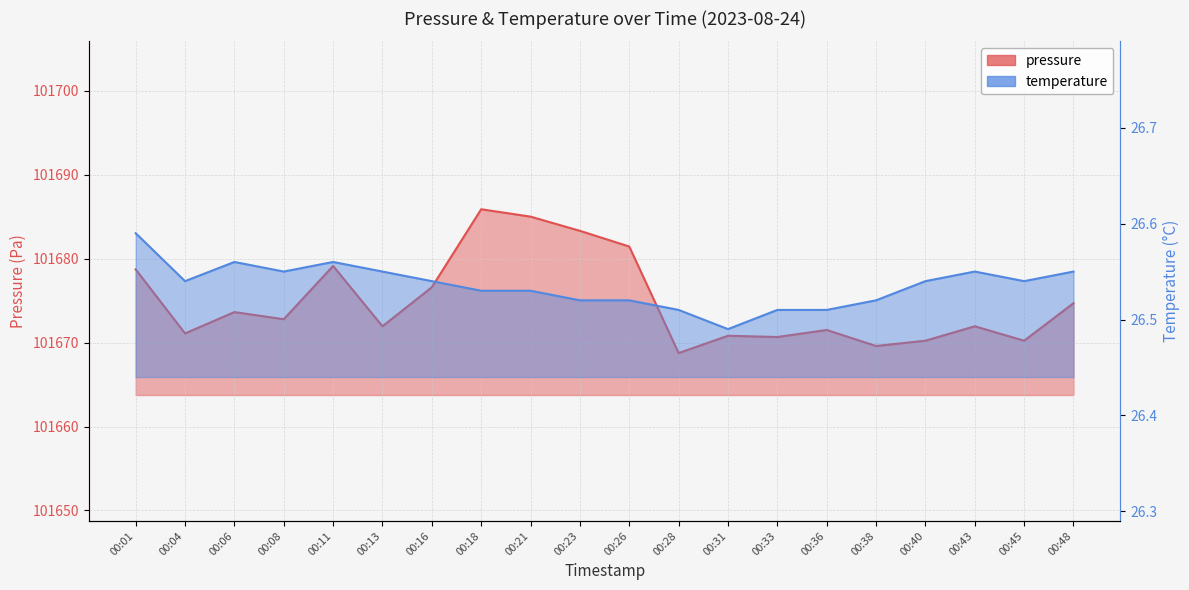

Reading right to left, what are all the values shown in this chart?

pressure: 00:48=101674.7	00:45=101670.2	00:43=101671.9	00:40=101670.2	00:38=101669.6	00:36=101671.5	00:33=101670.7	00:31=101670.8	00:28=101668.8	00:26=101681.4	00:23=101683.3	00:21=101685.0	00:18=101685.9	00:16=101676.6	00:13=101671.9	00:11=101679.1	00:08=101672.8	00:06=101673.6	00:04=101671.1	00:01=101678.7
temperature: 00:48=26.6	00:45=26.5	00:43=26.6	00:40=26.5	00:38=26.5	00:36=26.5	00:33=26.5	00:31=26.5	00:28=26.5	00:26=26.5	00:23=26.5	00:21=26.5	00:18=26.5	00:16=26.5	00:13=26.6	00:11=26.6	00:08=26.6	00:06=26.6	00:04=26.5	00:01=26.6